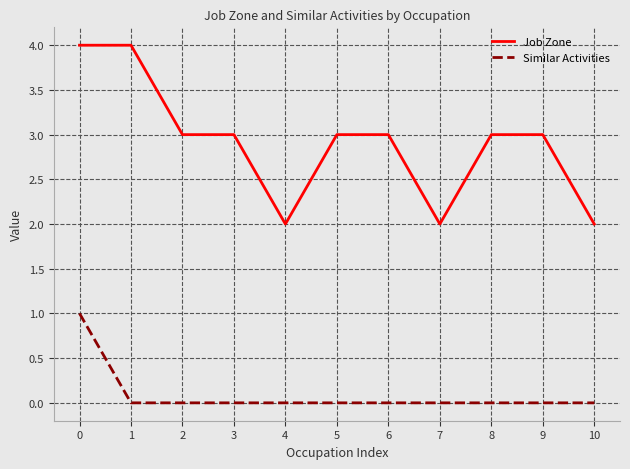

The value of Job Zone at 3 is 3. True or false?

True